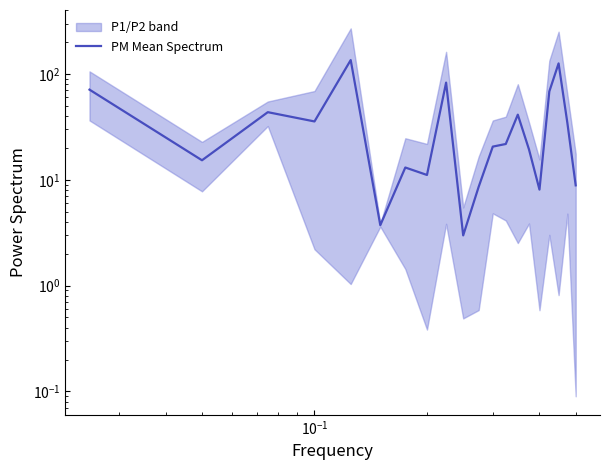

The value at $\mathdefault{10^{-3}}$ is 39.2. True or false?

False